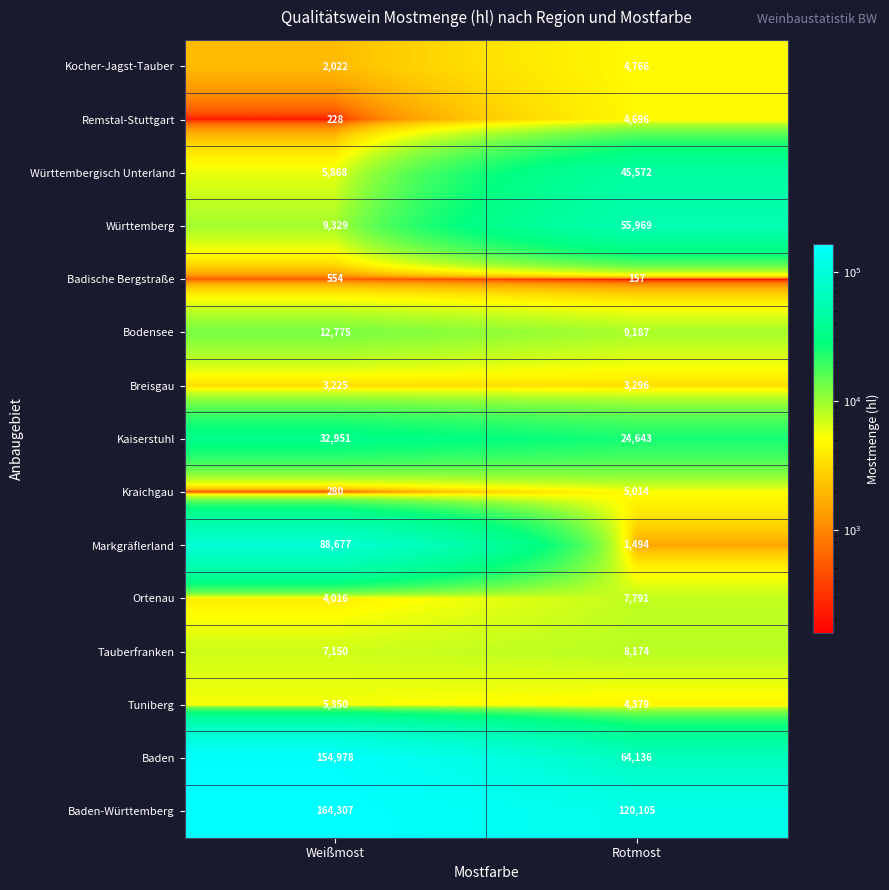

How many data points in Württemberg are less than 55969?

1